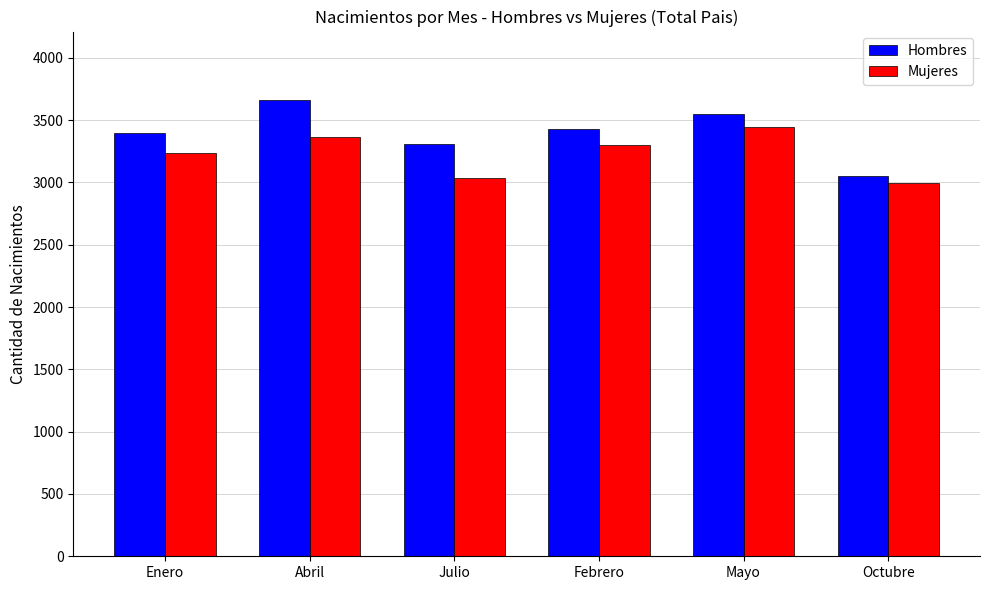

Rank the series at Abril from highest to lowest value.

Hombres, Mujeres